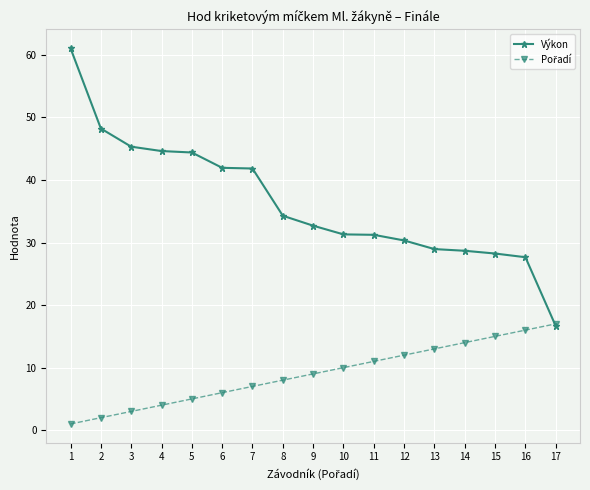

Which series has the largest range (max minus min)?

Výkon